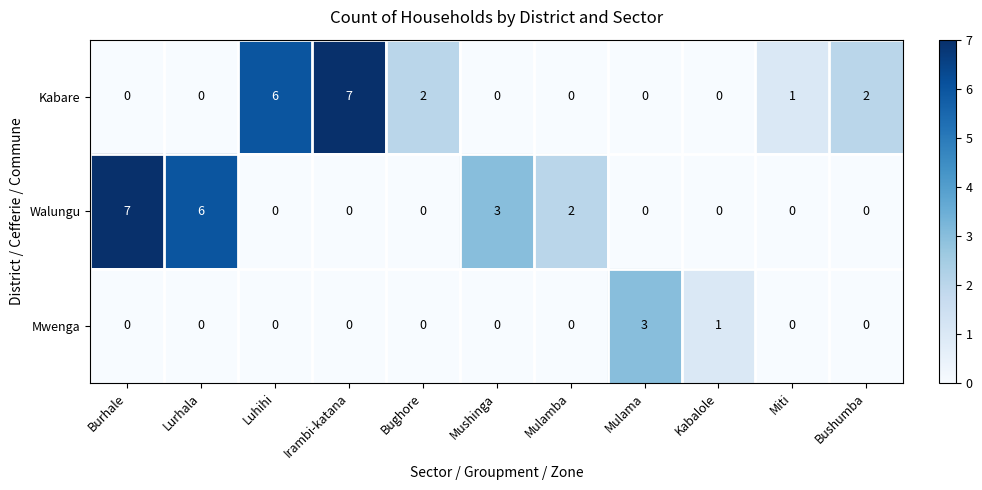

The Mwenga series shows 2 at Bughore. True or false?

False